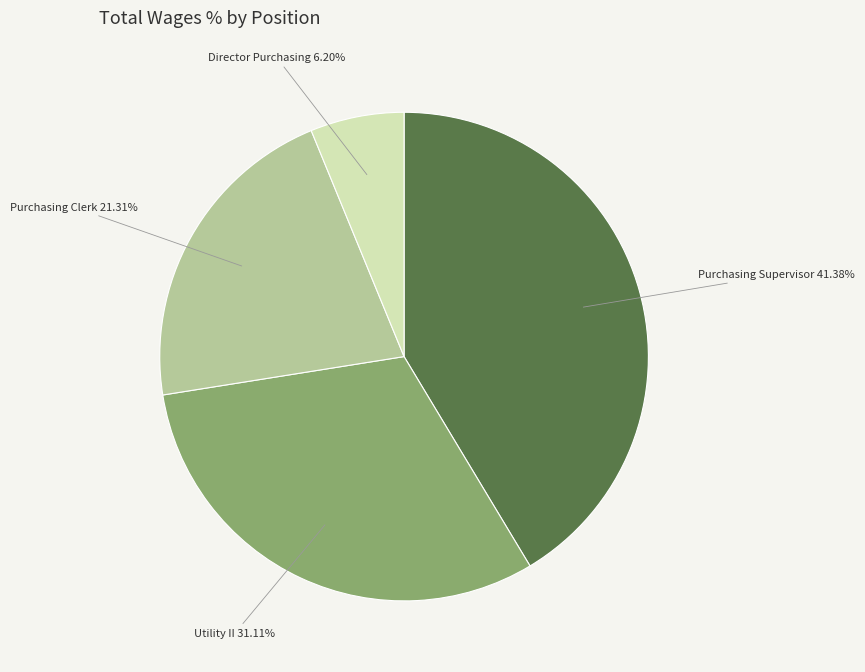

Is there a majority slice in this chart?

No